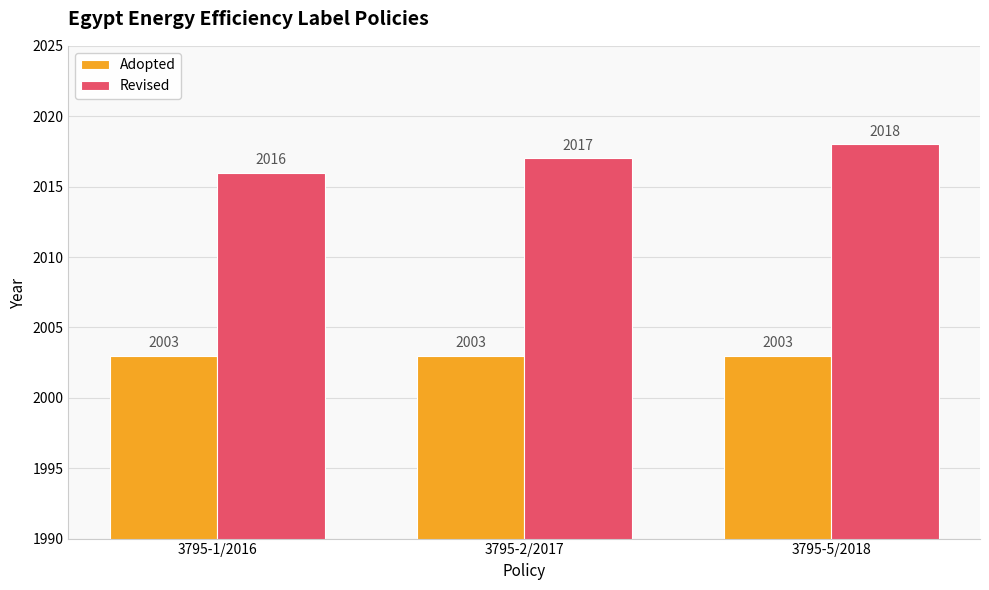

Is the value of Adopted at 3795-2/2017 greater than the value of Revised at 3795-2/2017?

No